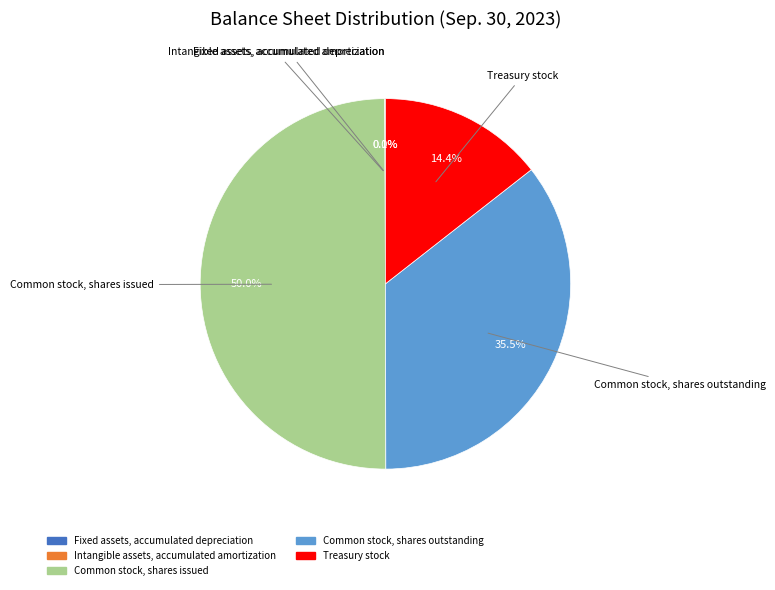

Which slice is the largest?

Common stock, shares issued